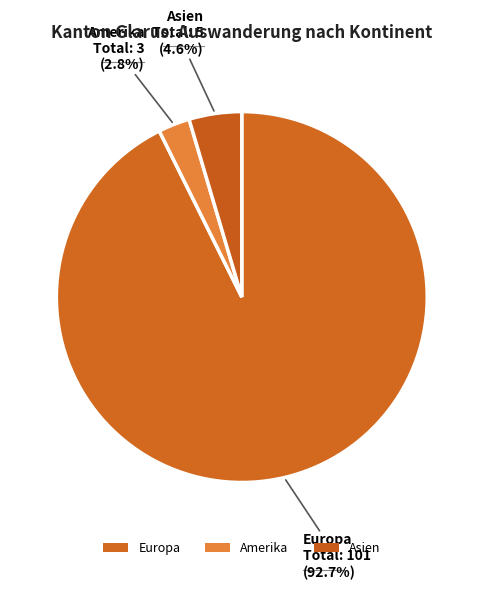

Which category has the biggest portion of the pie?

Europa